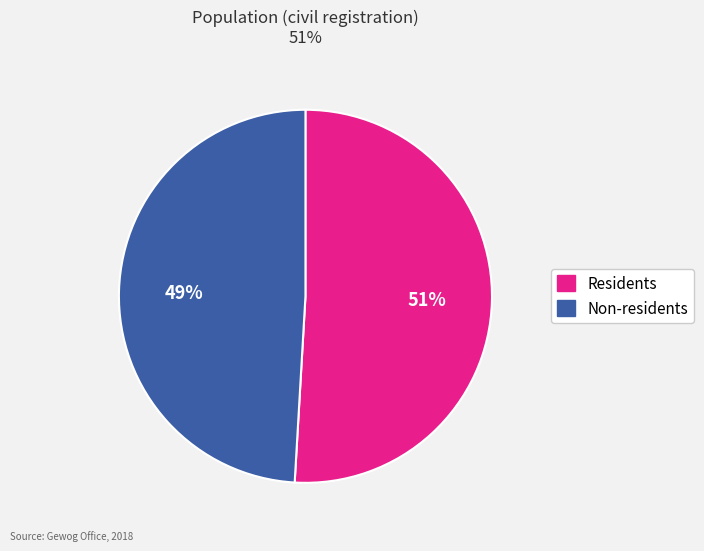

Do Non-residents and Residents together represent more than half of the pie?

Yes